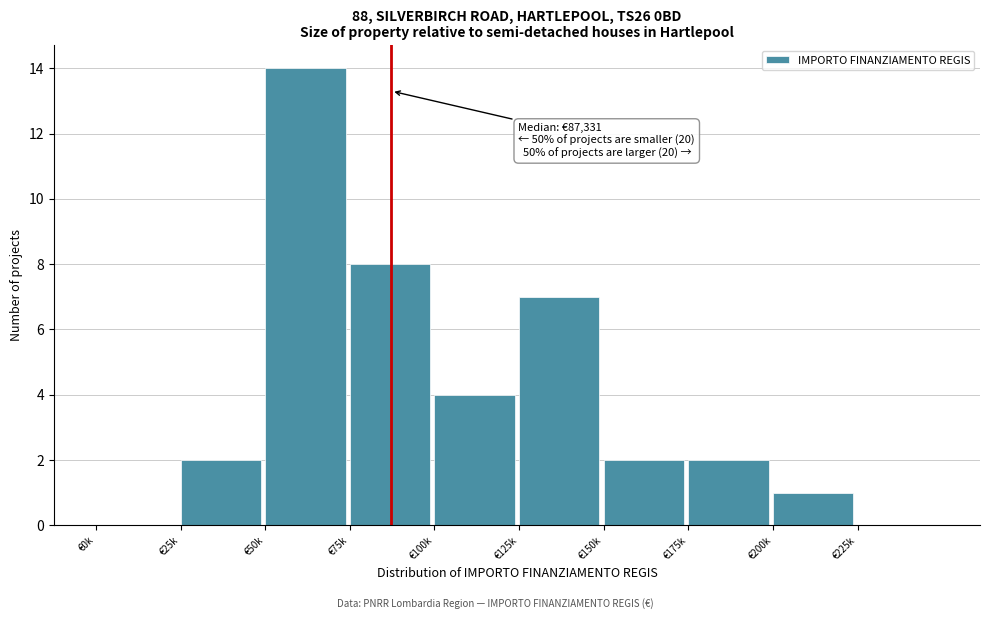

Reading left to right, list all the values displayed in this chart.

€0k=0	€25k=2	€50k=14	€75k=8	€100k=4	€125k=7	€150k=2	€175k=2	€200k=1	€225k=0